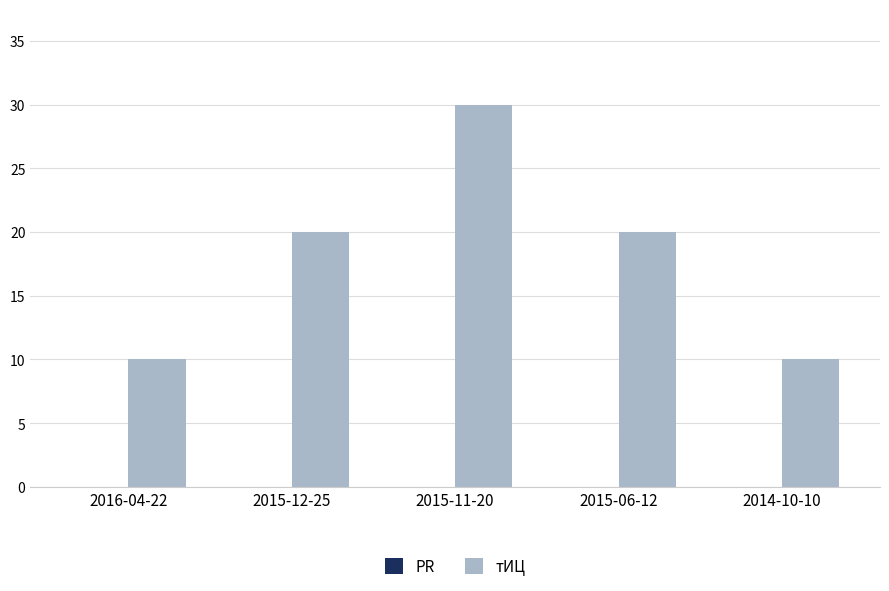

What position from the right is 2015-11-20?

3